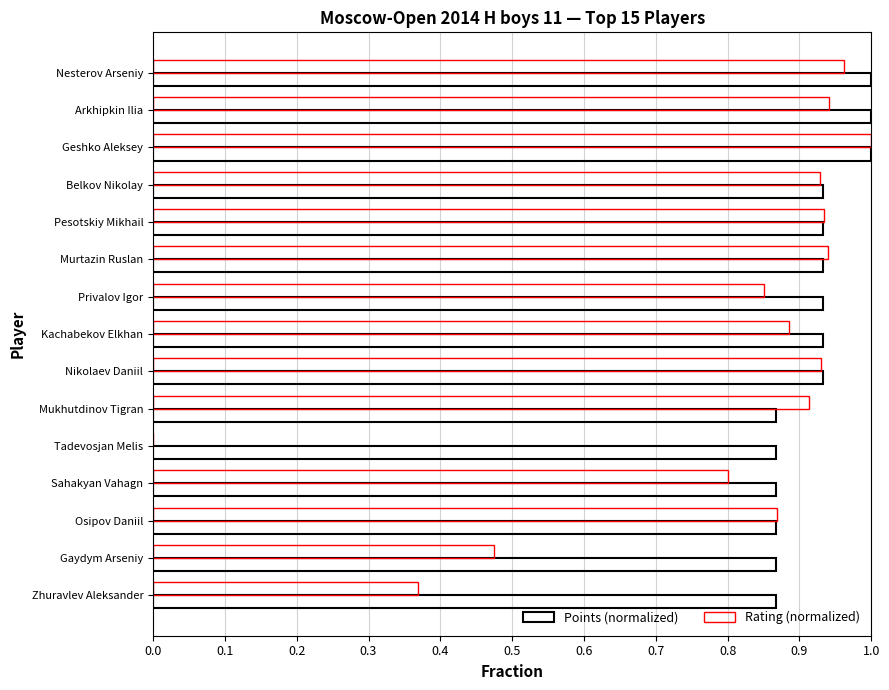

Reading left to right, list all the values displayed in this chart.

Points (normalized): 1.0	1.0	1.0	0.9	0.9	0.9	0.9	0.9	0.9	0.9	0.9	0.9	0.9	0.9	0.9
Rating (normalized): 1.0	0.9	1.0	0.9	0.9	0.9	0.9	0.9	0.9	0.9	0.0	0.8	0.9	0.5	0.4